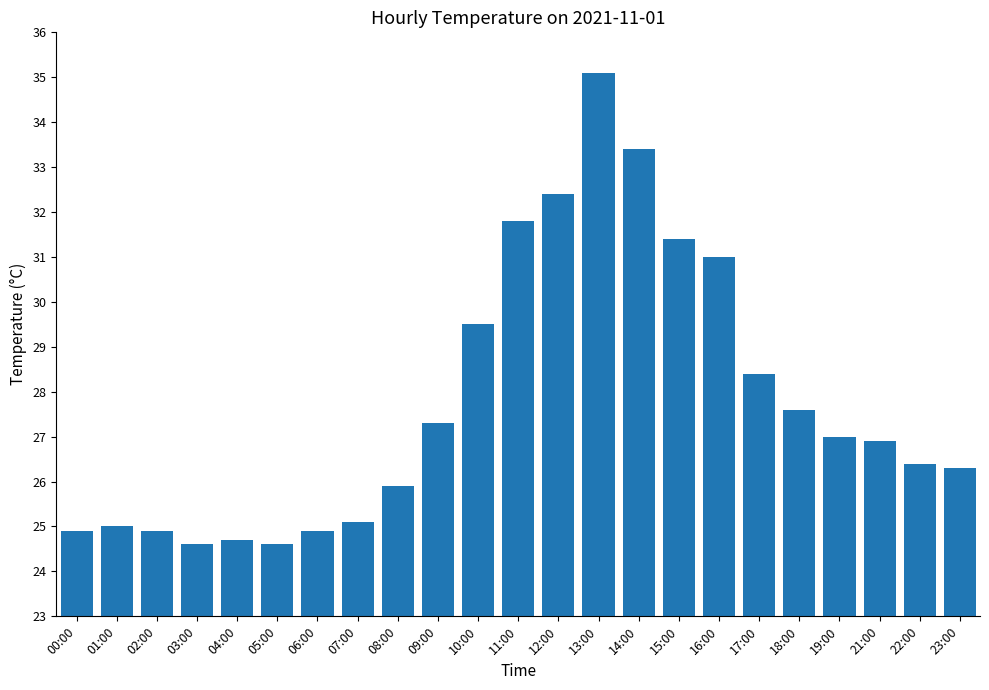

What position from the right is 14:00?

9